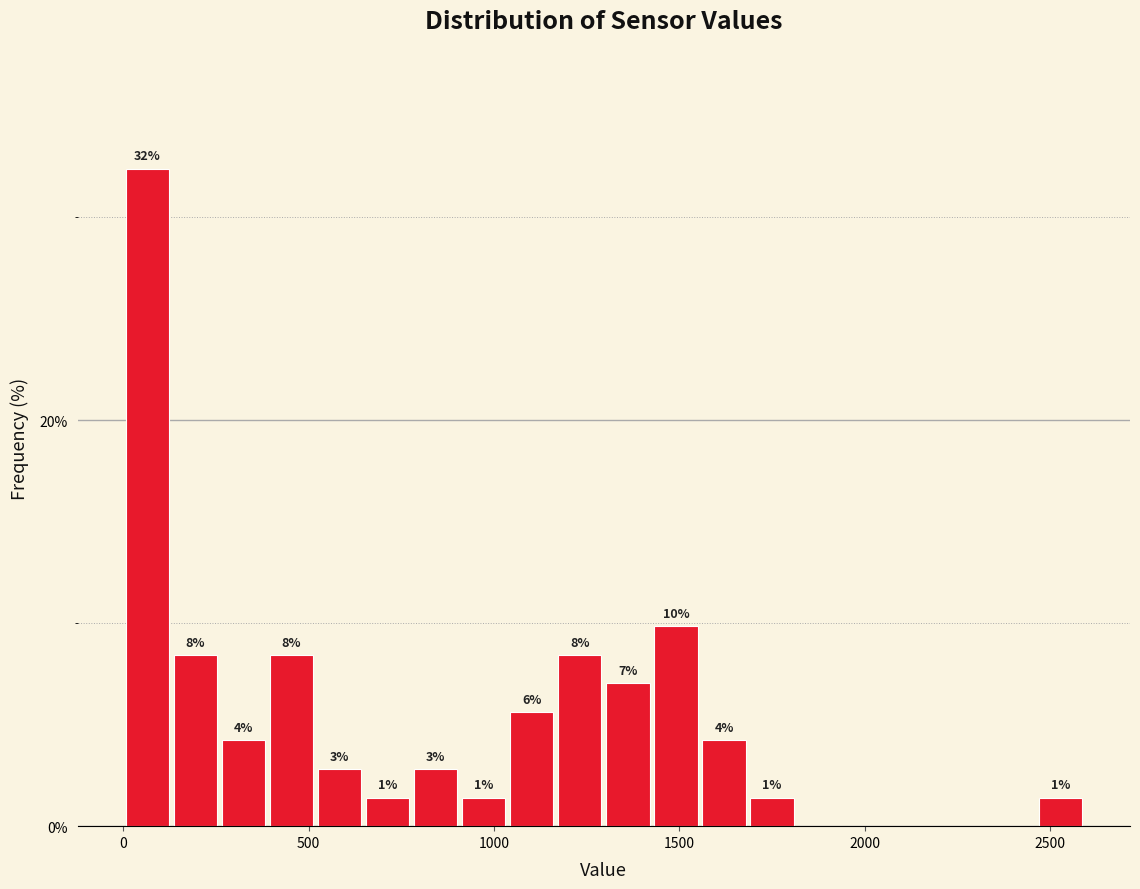

Around what value on the x-axis is the tallest bar? Give the approximate position of its centre, as read against the axis.

50